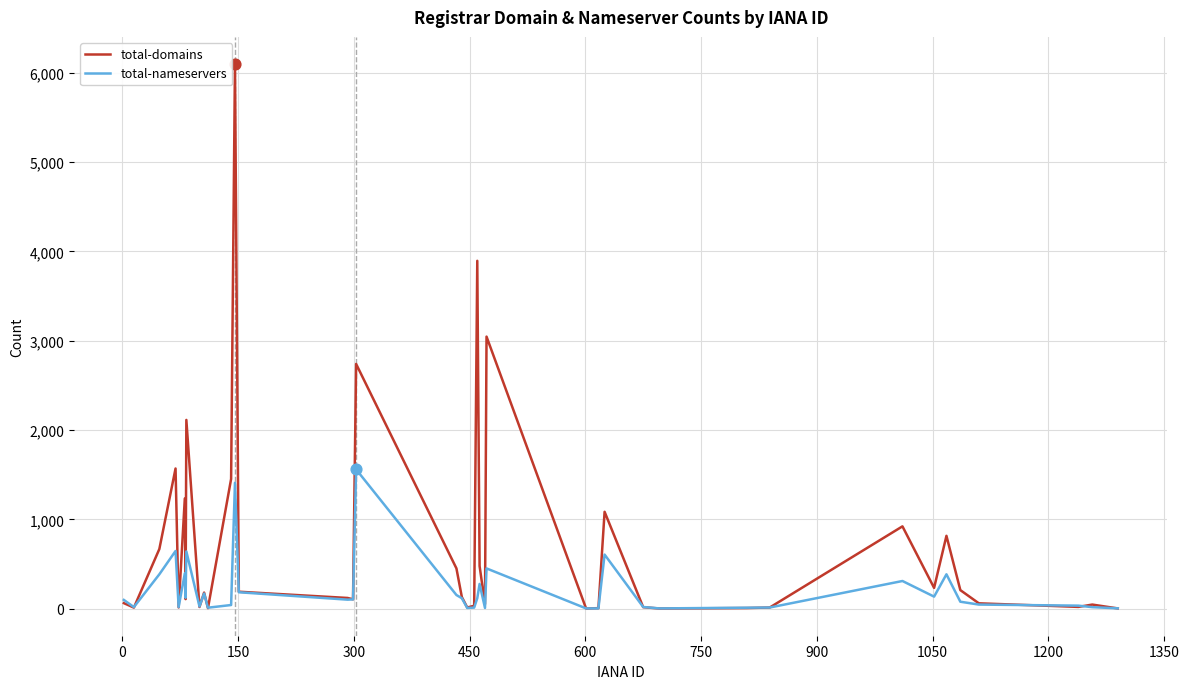

Which series has the largest total across all categories?

total-domains